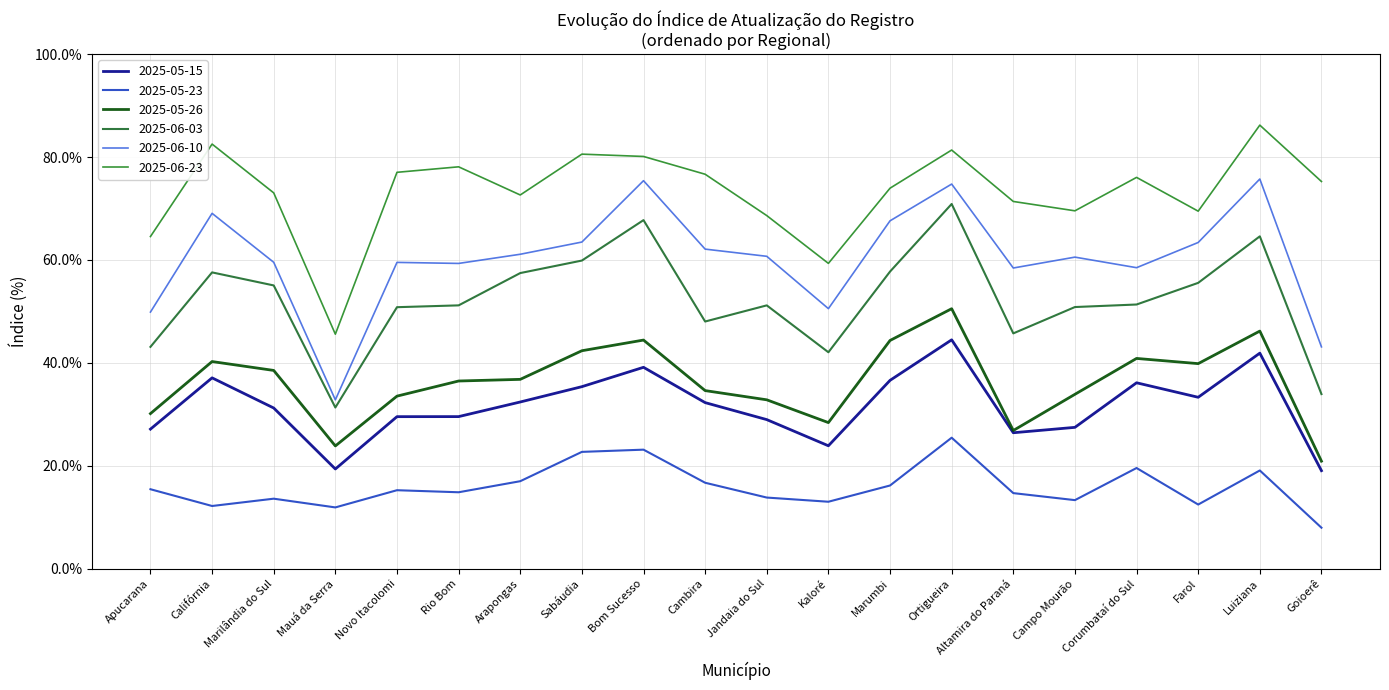

What is the difference between the maximum and minimum values in the 2025-06-10 series?

0.4